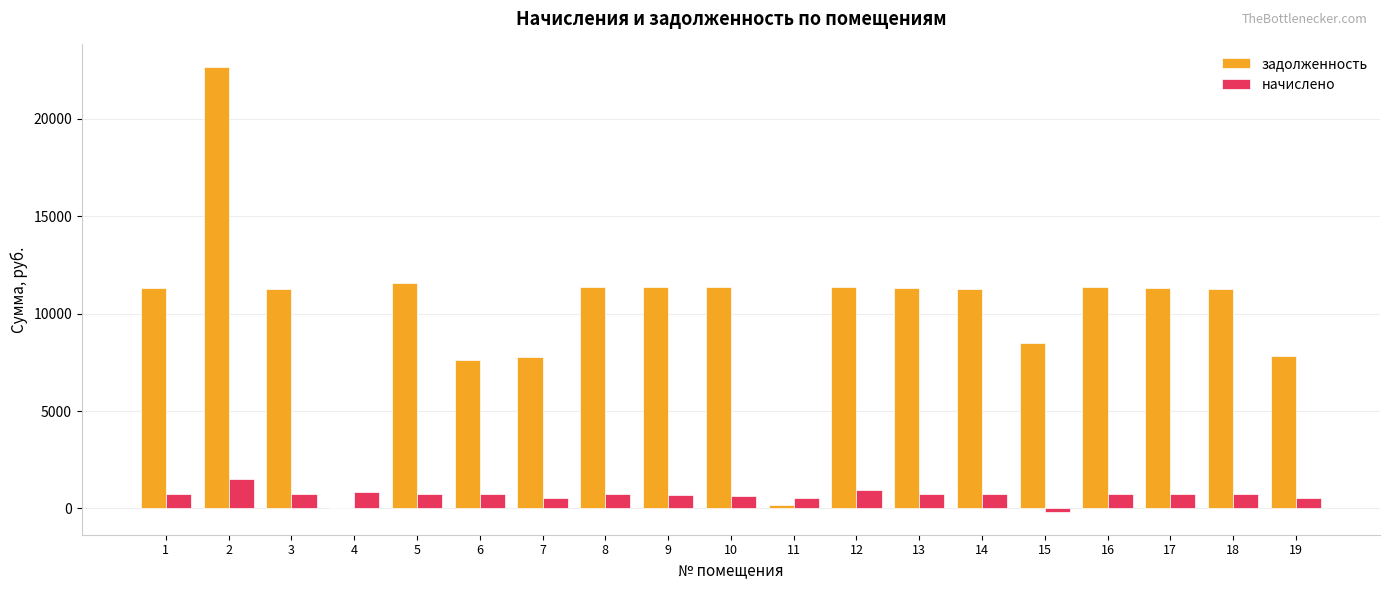

How many categories are shown in the chart?

19